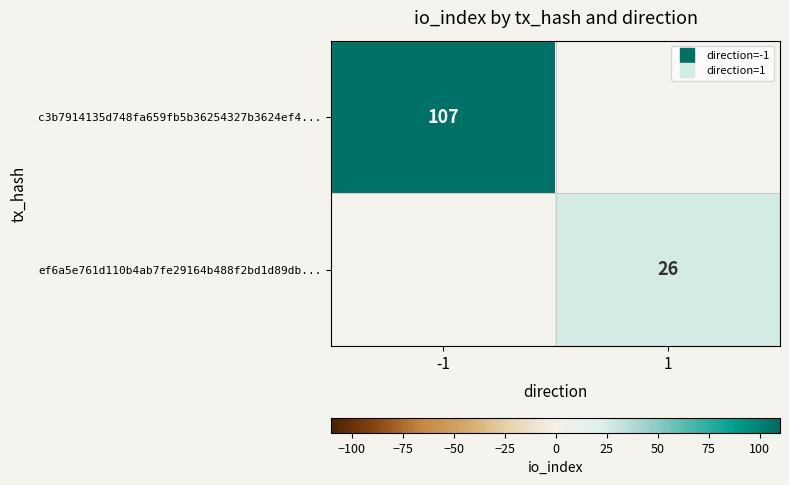

Which category has the highest value across all series?

-1